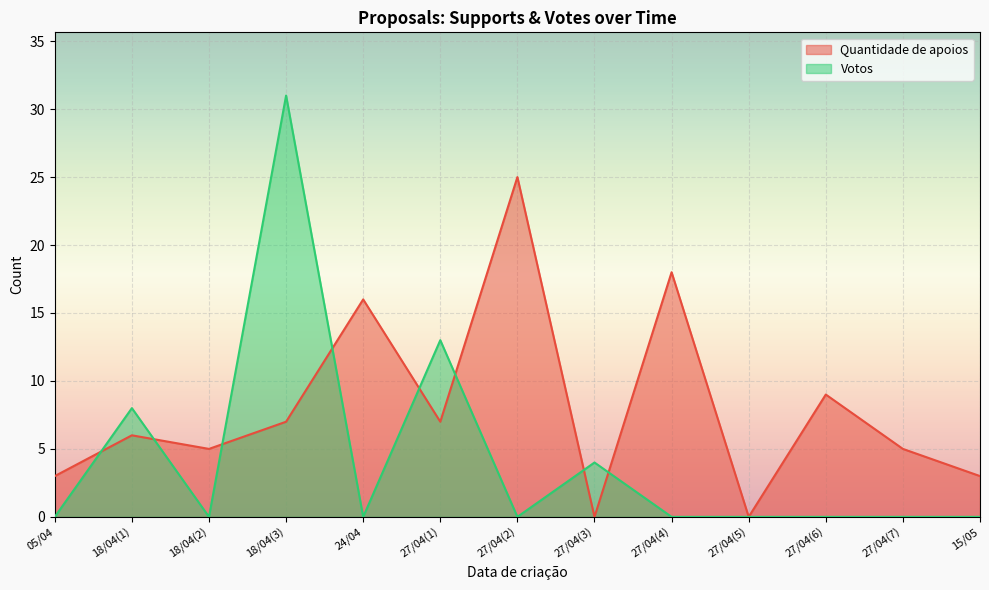

What is the spread (max minus min) of values at 27/04(7)?

5